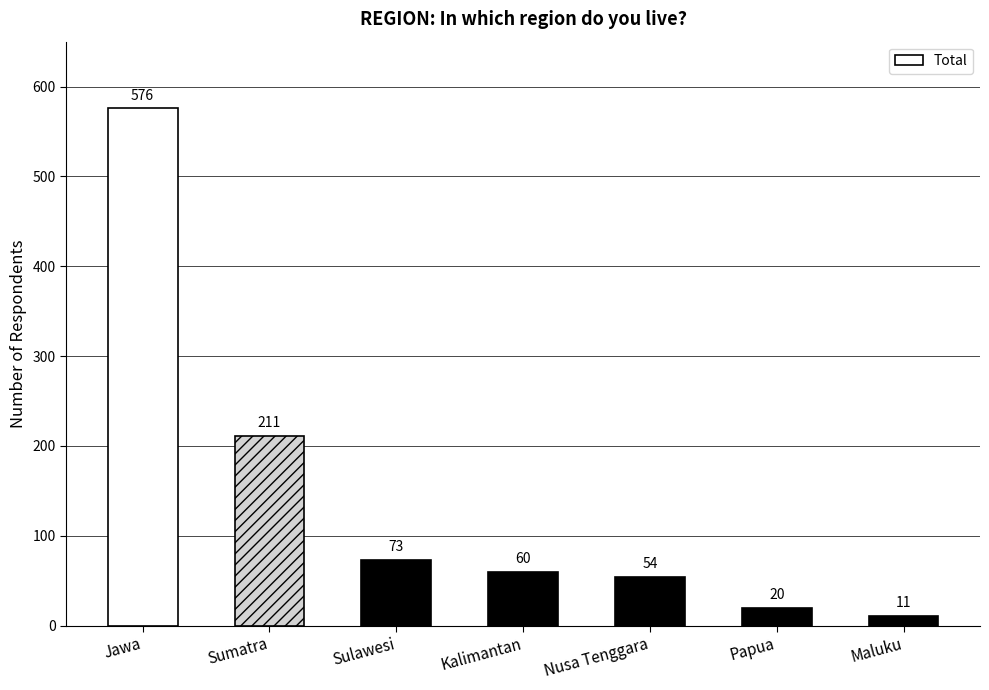

The chart shows a value of 20 at Papua. True or false?

True